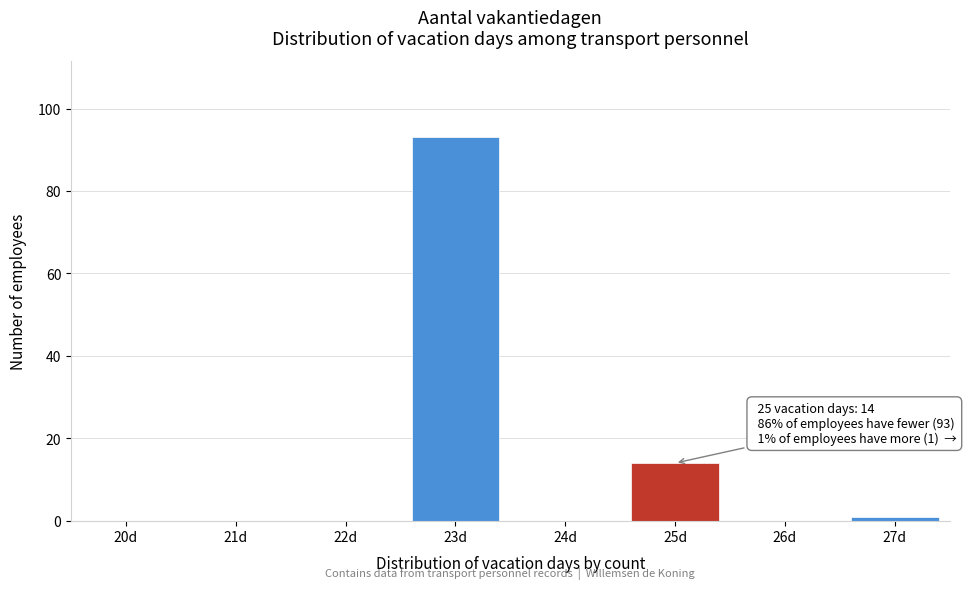

Reading left to right, list all the values displayed in this chart.

20d=0	21d=0	22d=0	23d=93	24d=0	25d=14	26d=0	27d=1